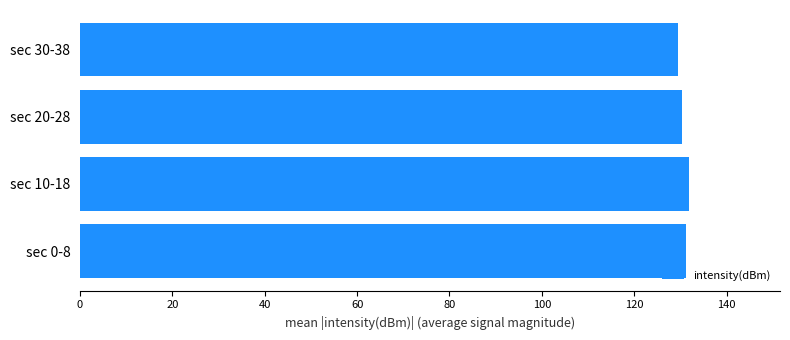

What is the sum of all values?

522.8